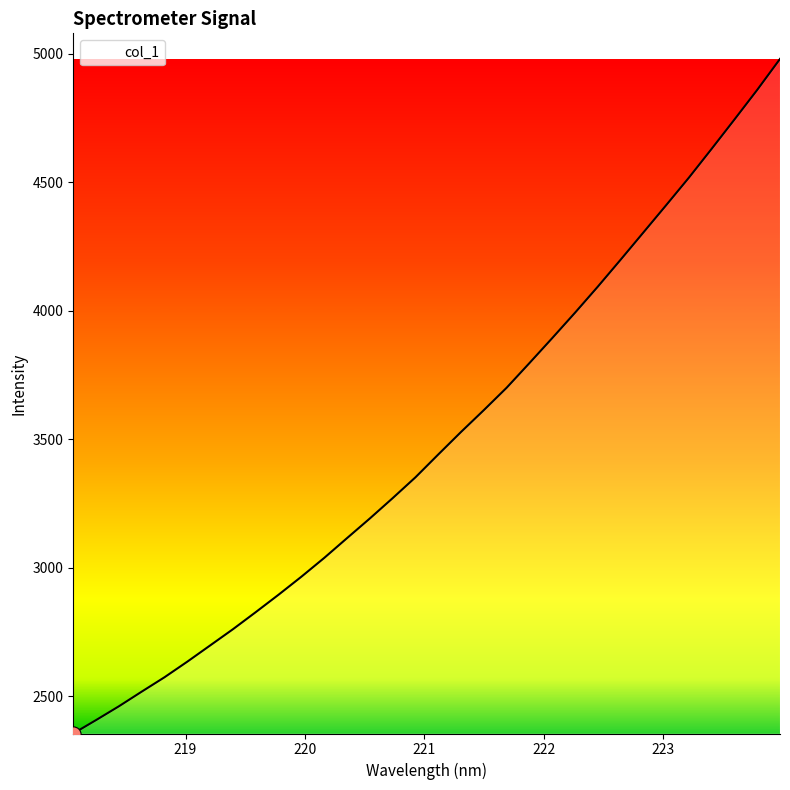

What is the difference between the maximum and minimum values?

2624.9